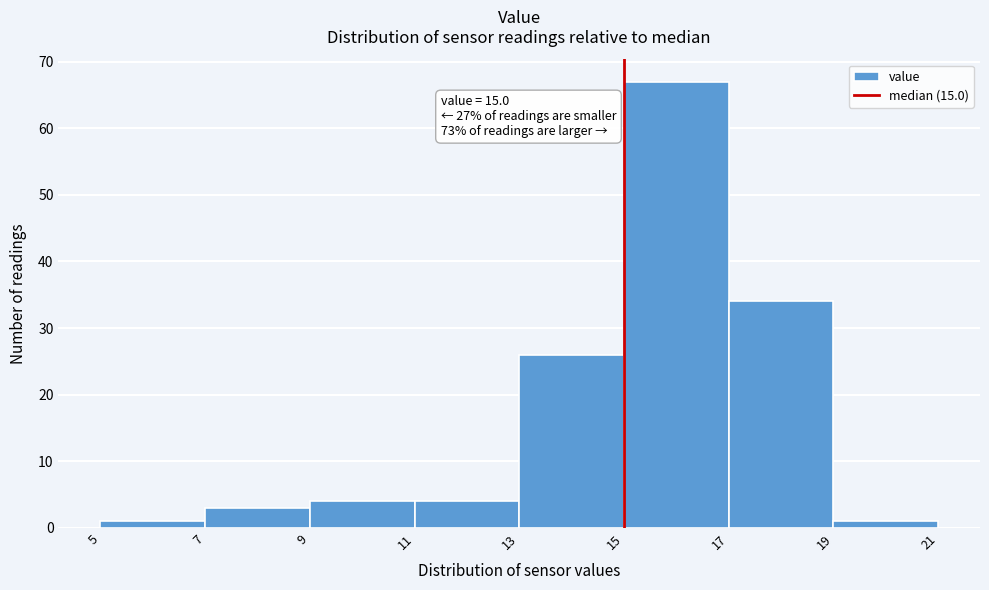

Which range on the x-axis has the tallest bar?

15 to 17